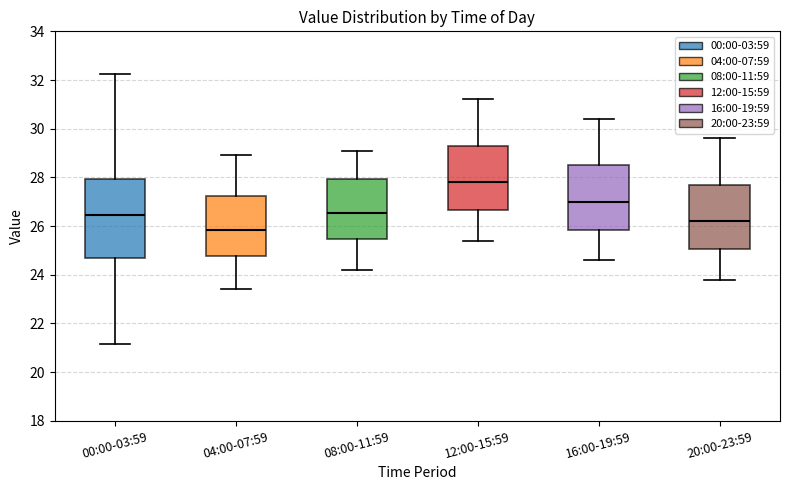

Which box has the lowest median line?

04:00-07:59